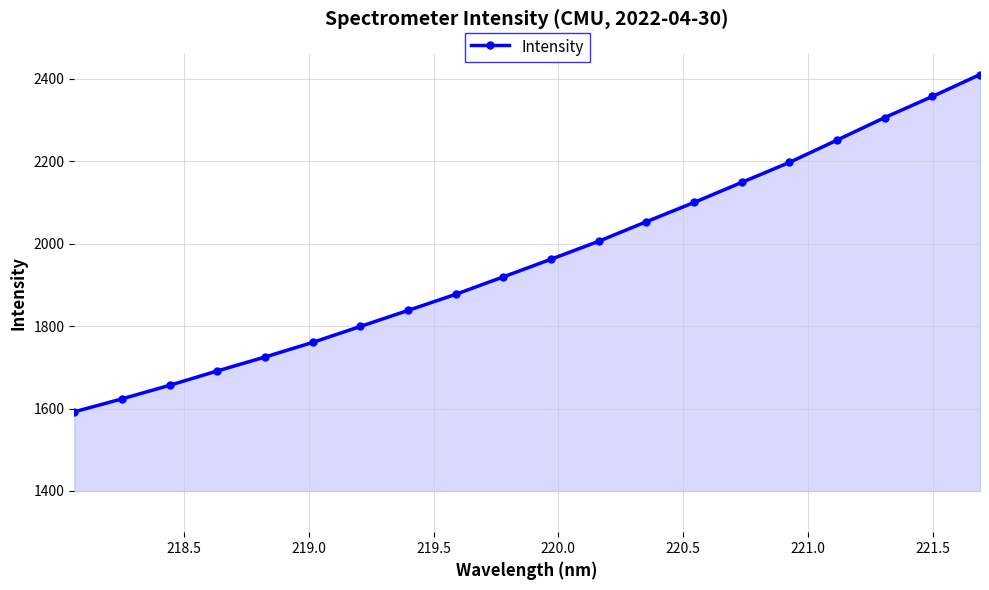

Reading right to left, list all the values displayed in this chart.

2410.6	2357.4	2306.3	2251.6	2197.4	2149.0	2100.2	2053.6	2006.1	1962.6	1919.8	1877.4	1838.3	1799.4	1760.7	1725.2	1691.3	1656.6	1623.5	1592.1